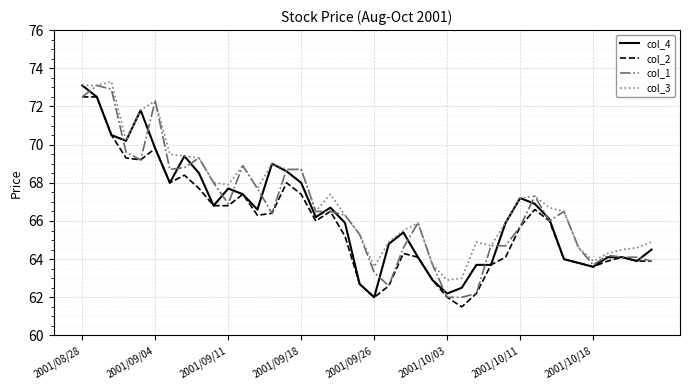

What is the minimum value shown in the chart?

61.5